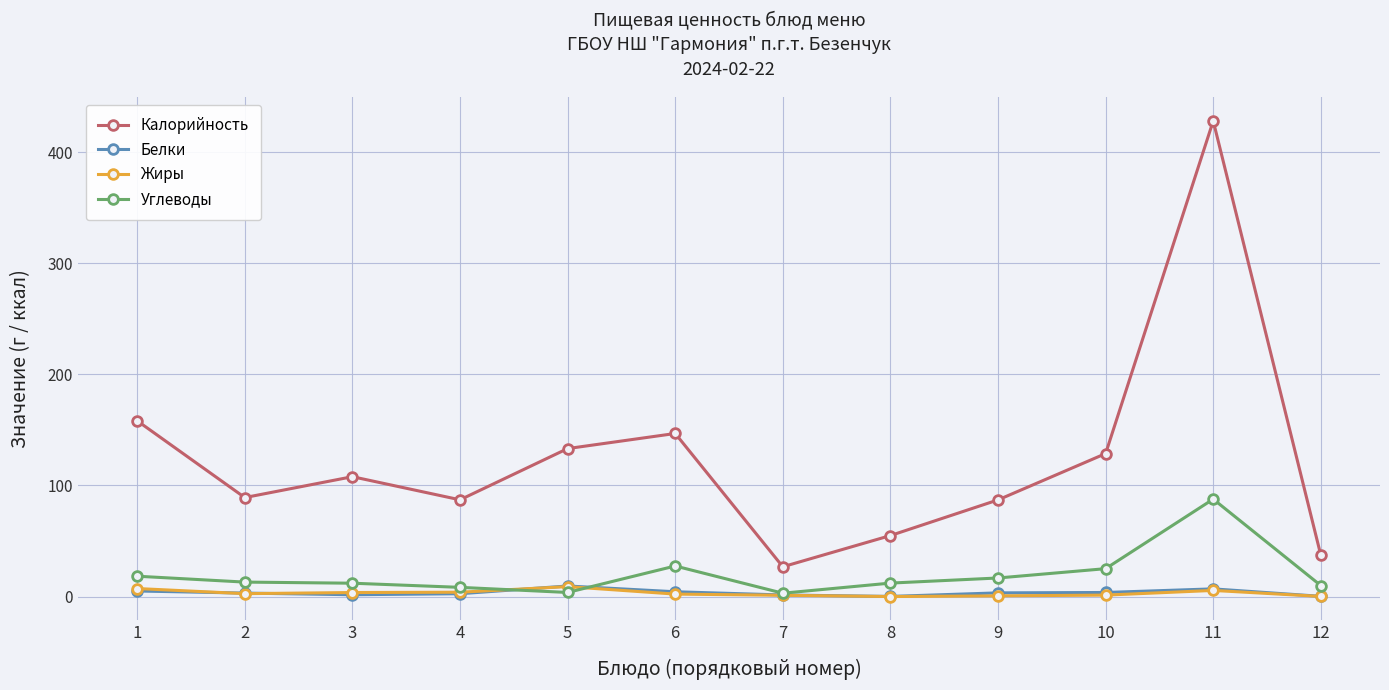

At which category is the sum across all series the highest?

11